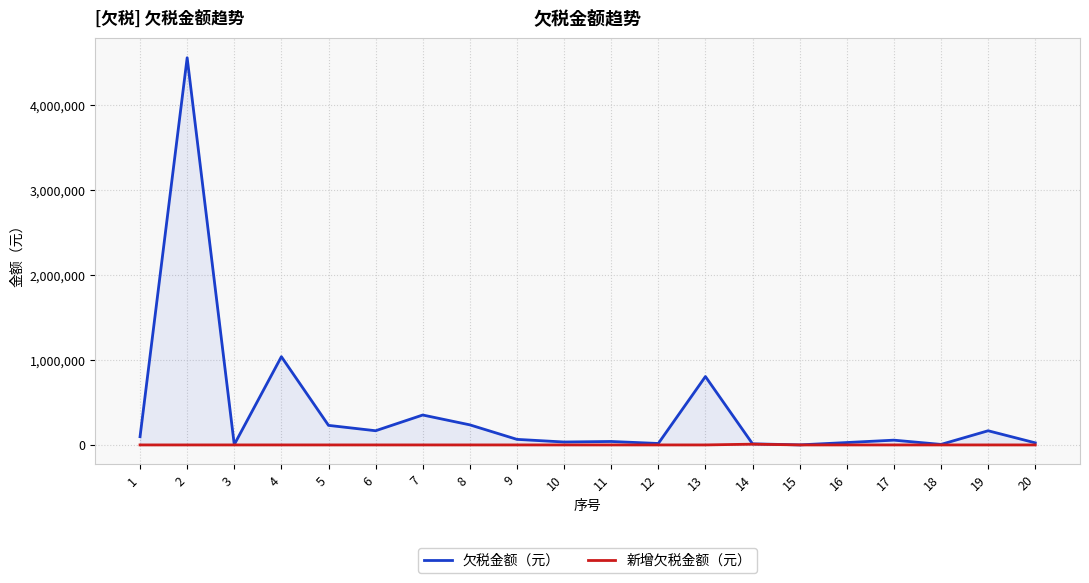

True or false: 欠税金额（元） and 新增欠税金额（元） intersect in this chart.

False